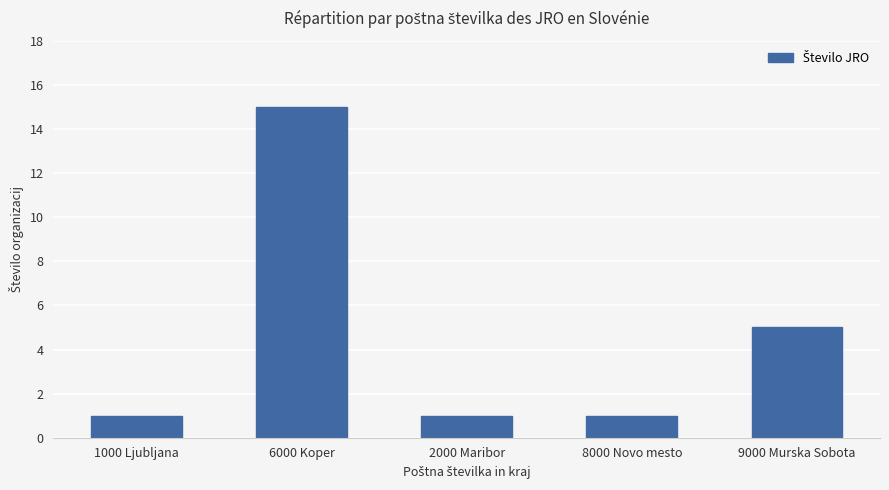

Which has a higher value, 2000 Maribor or 9000 Murska Sobota?

9000 Murska Sobota